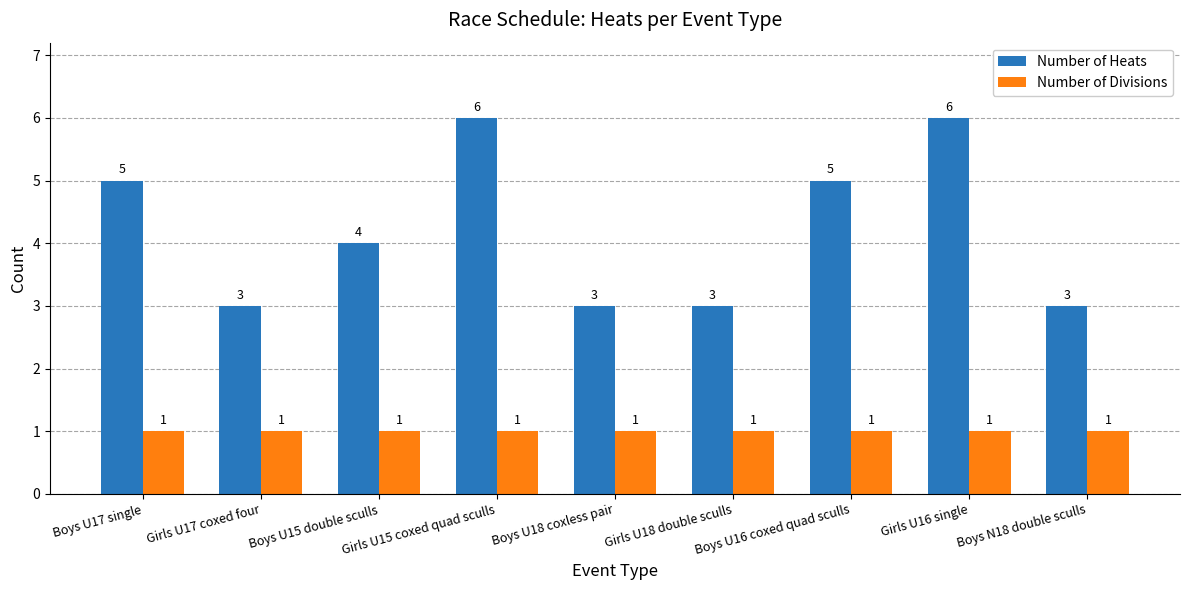

Between Girls U17 coxed four and Girls U15 coxed quad sculls, which series saw the biggest shift?

Number of Heats